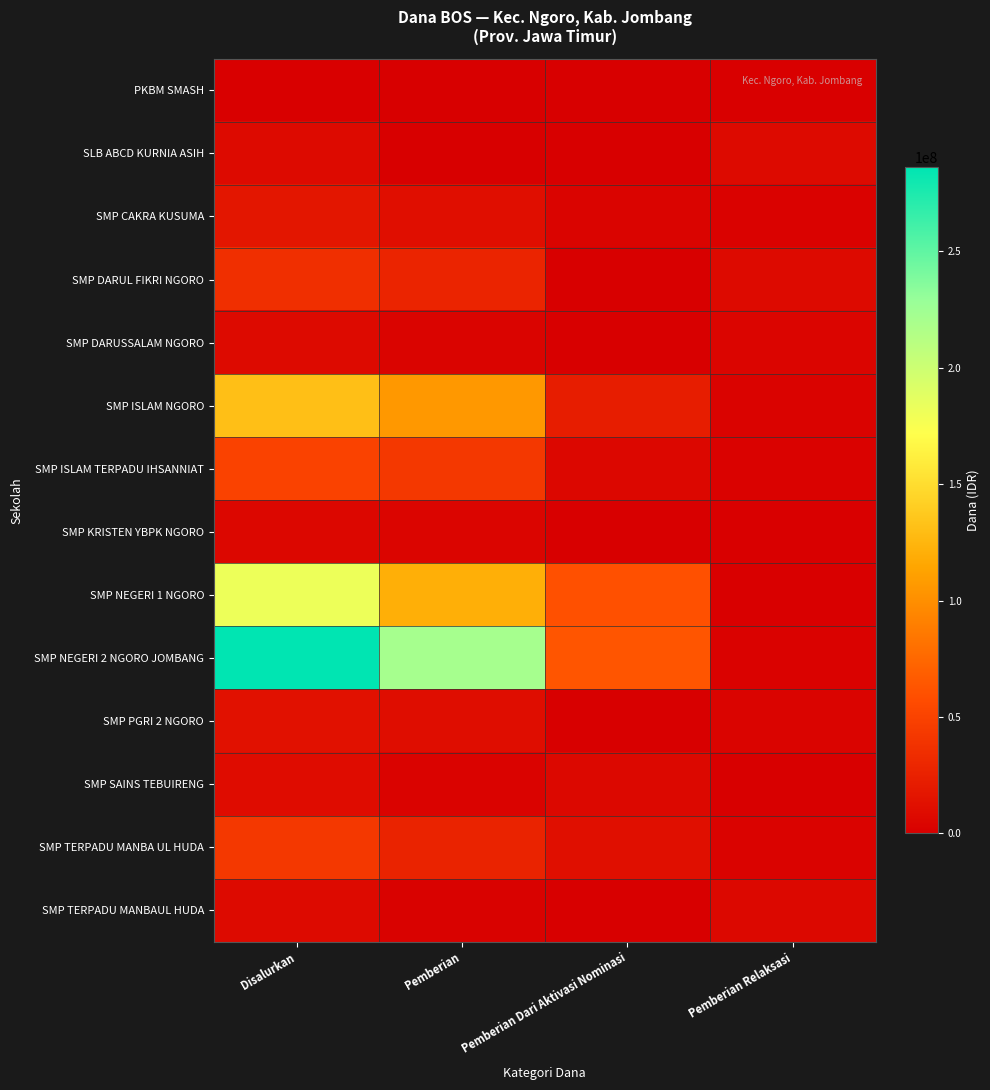

What is the total value across all series at Pemberian Relaksasi?

45750000